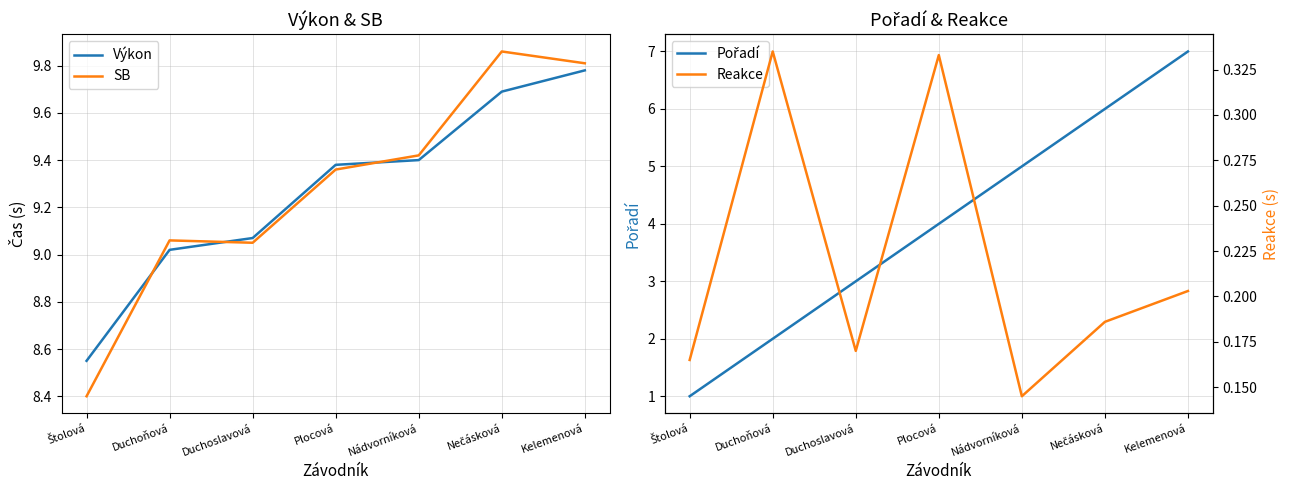

The value of Výkon at Nádvorníková is 9.4. True or false?

True